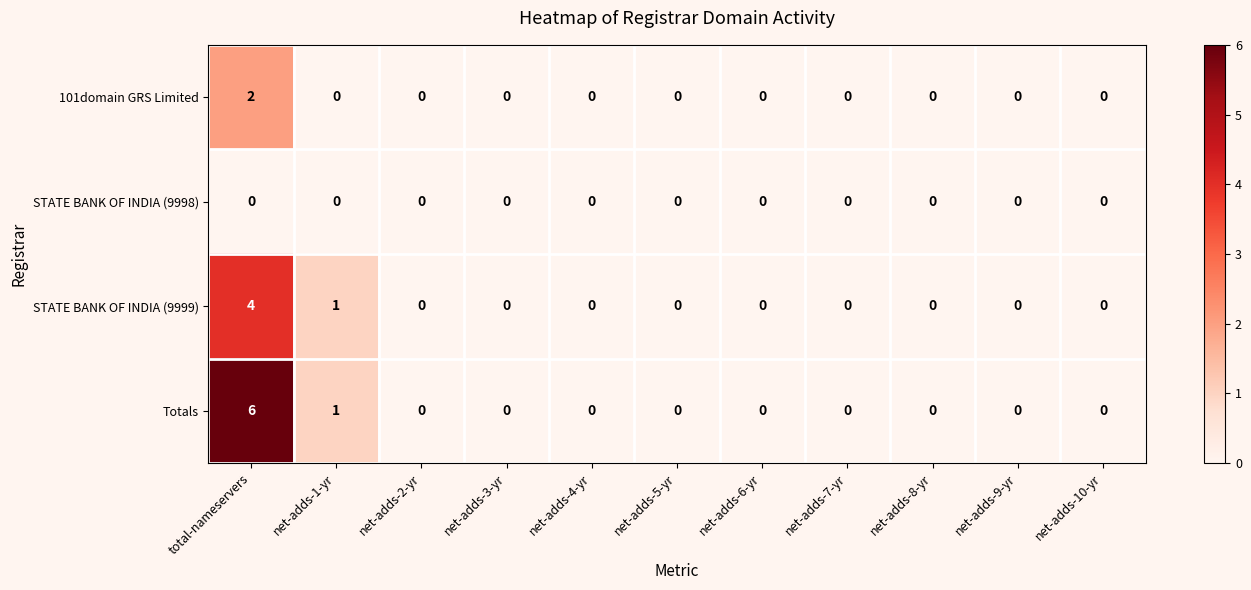

List the series in order of their overall mean, lowest first.

STATE BANK OF INDIA (9998), 101domain GRS Limited, STATE BANK OF INDIA (9999), Totals